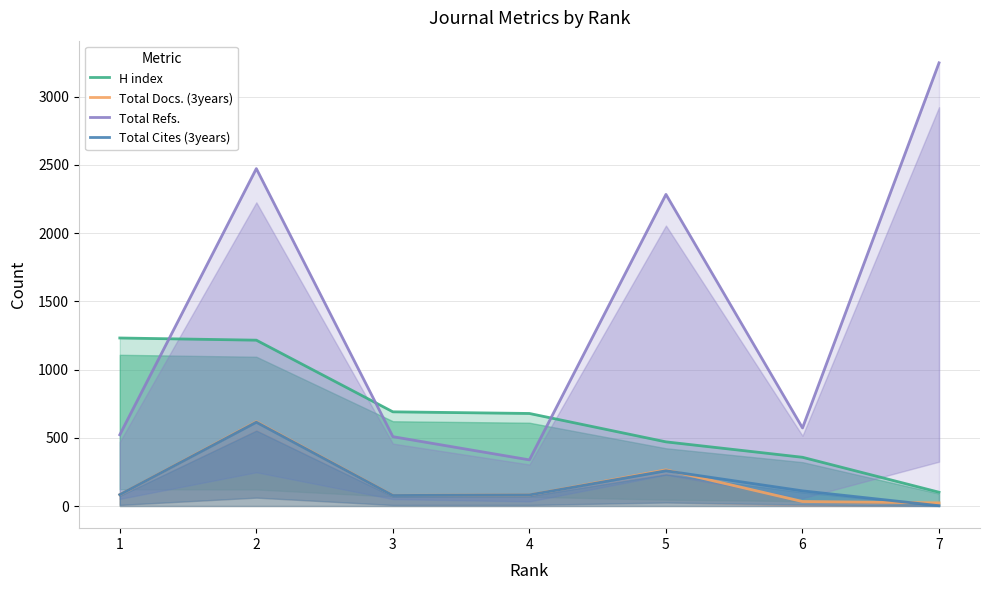

How many data points in Total Docs. (3years) are less than 81?

3